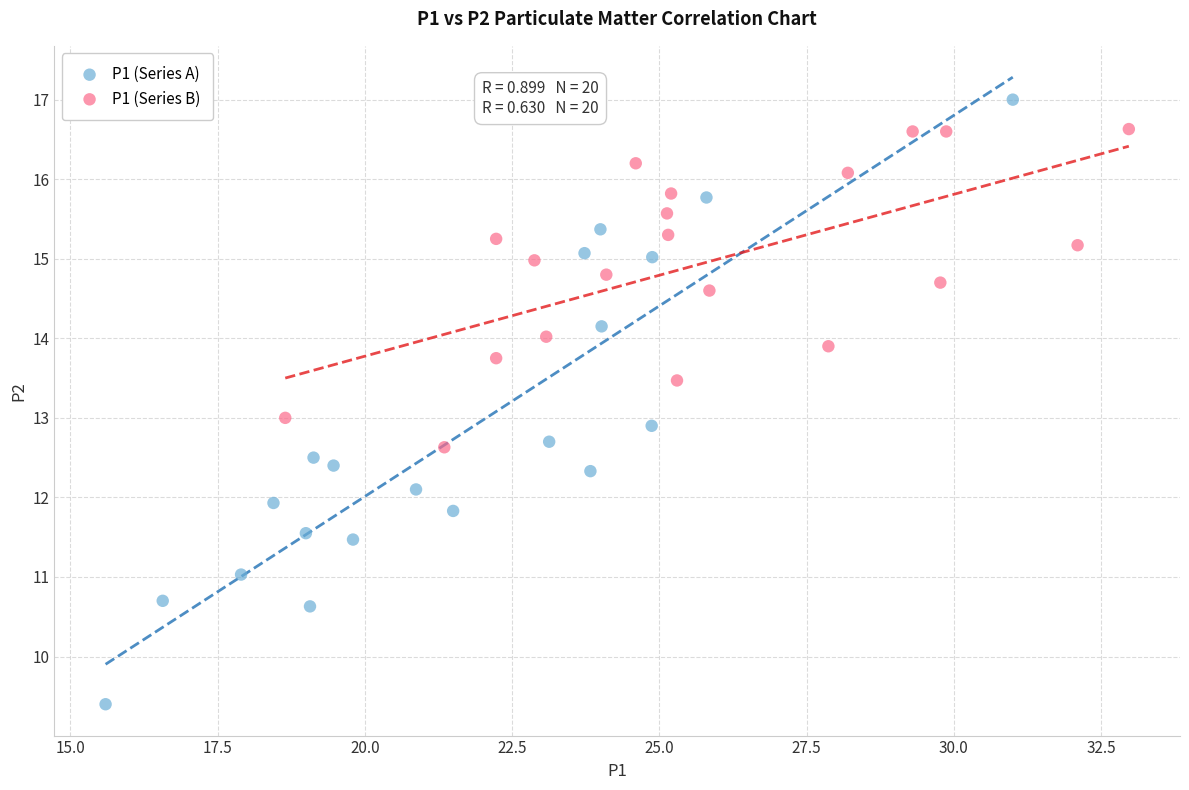

Which series reaches the minimum Y coordinate?

P1 (Series A)